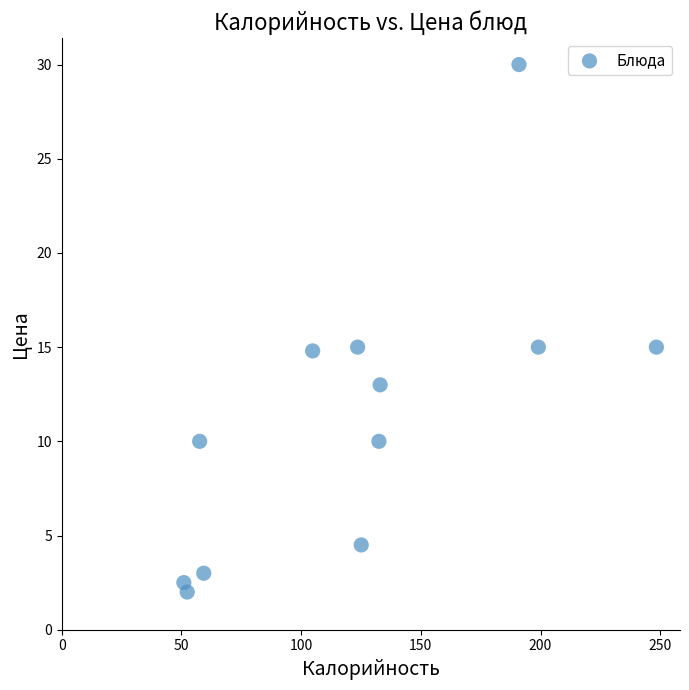

What is the range of X values (max minus min)?

197.4